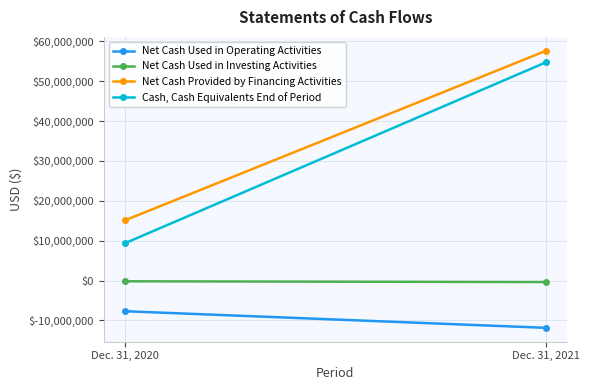

Is the value of Net Cash Used in Investing Activities at Dec. 31, 2021 greater than the value of Cash, Cash Equivalents End of Period at Dec. 31, 2020?

No